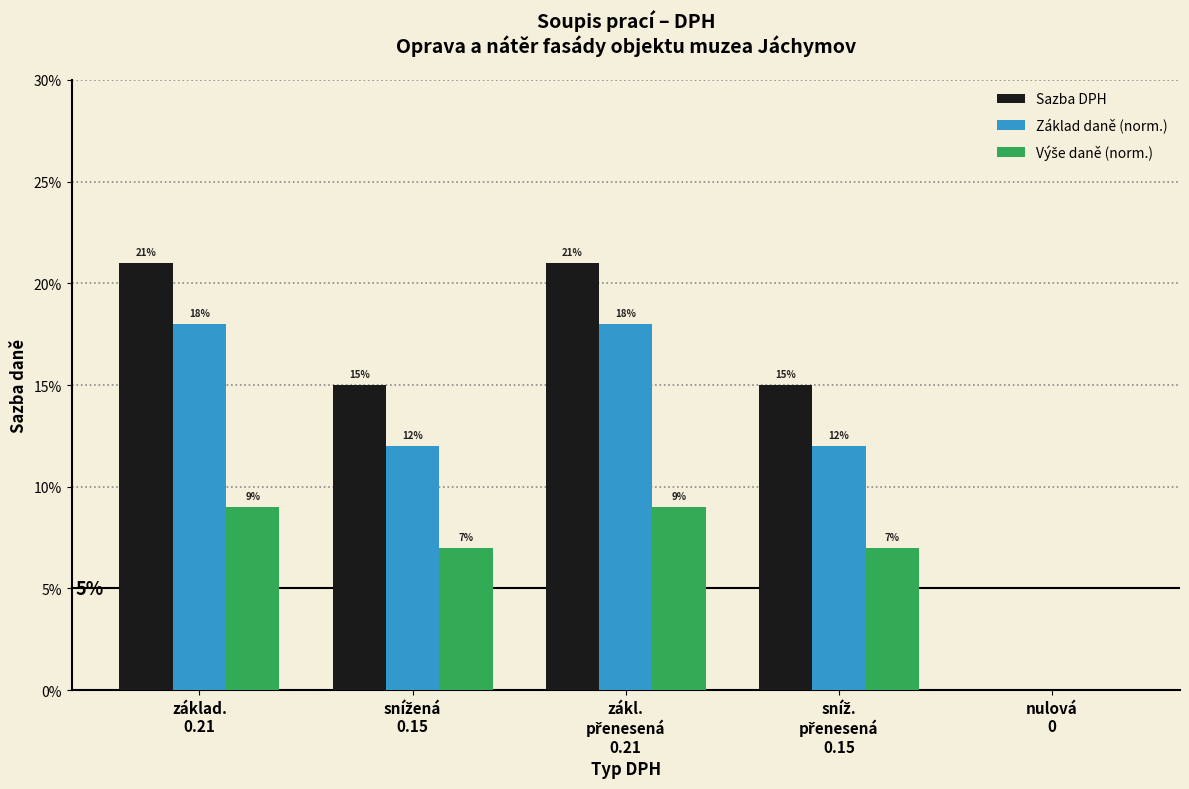

Which label corresponds to the smallest value in the chart?

nulová
0